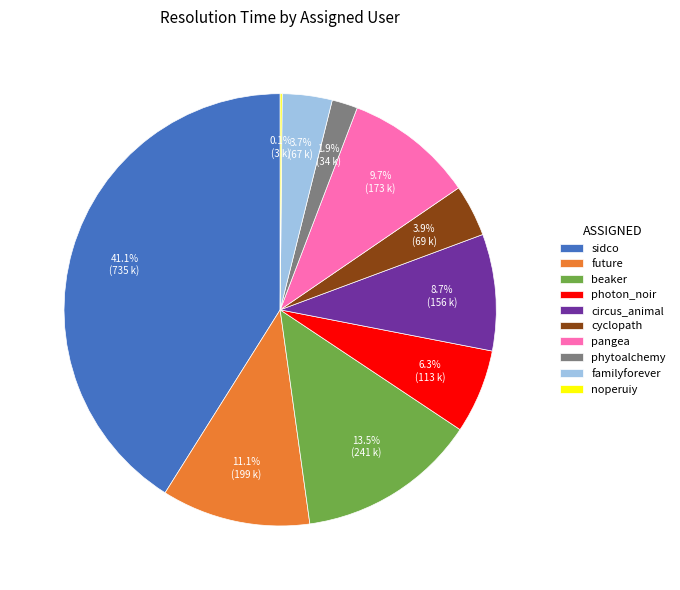

Which category has the biggest portion of the pie?

sidco